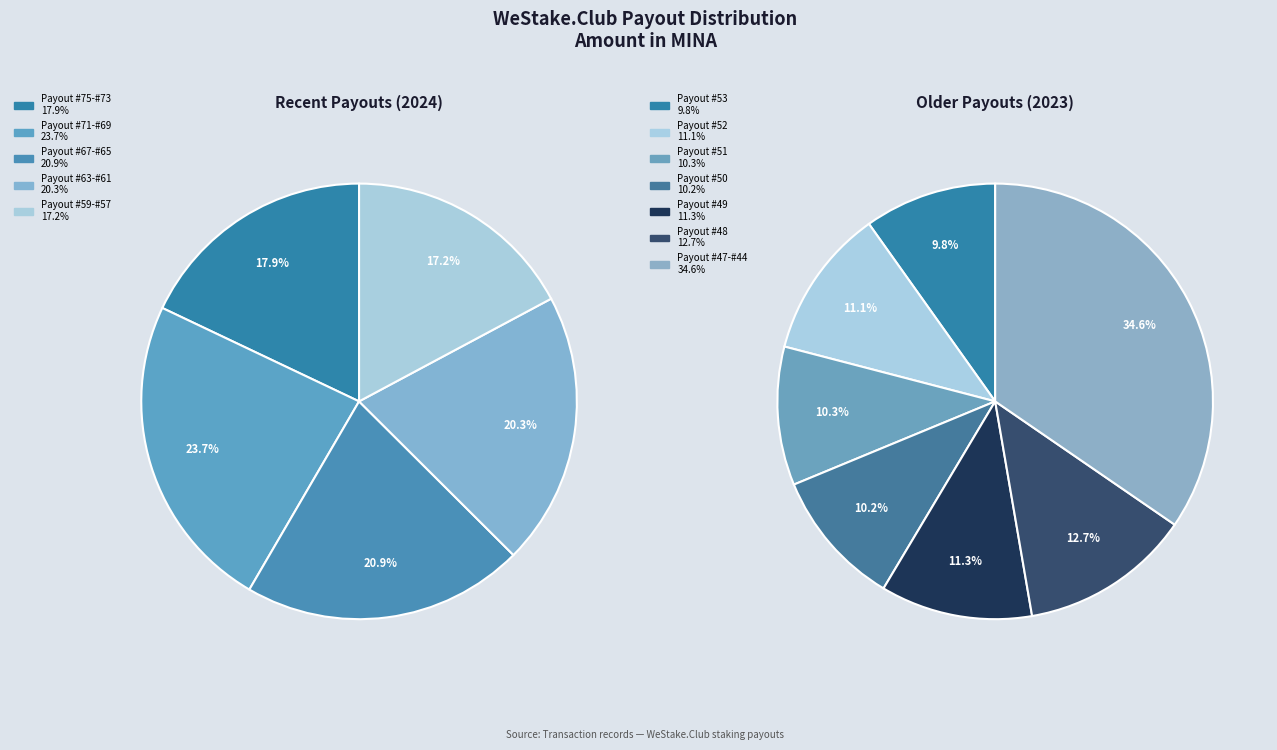

Is there any slice that represents more than half of the pie?

No